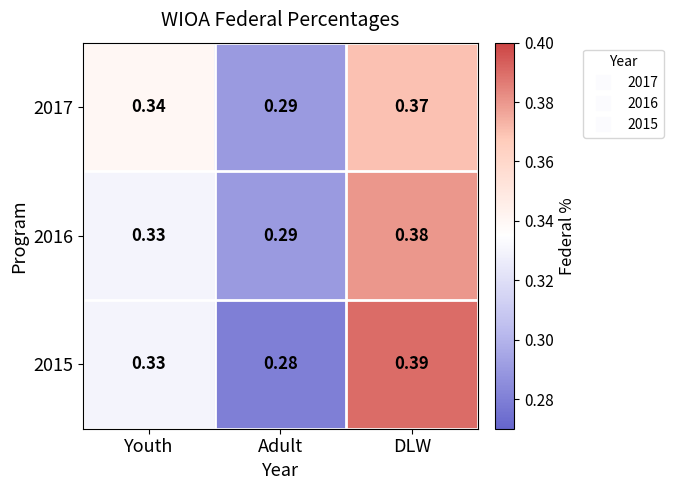

Which category has the lowest value in the 2016 series?

Adult